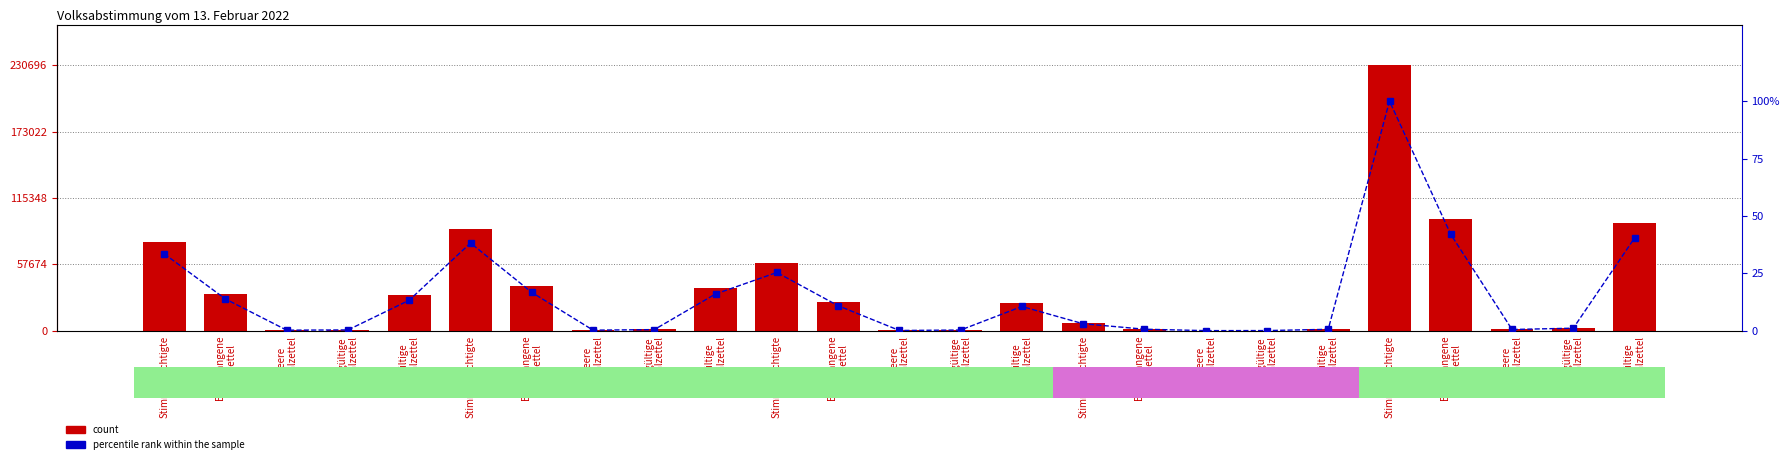

At which label is percentile rank within the sample closest to 50?

Eingegangene
Wahlzettel